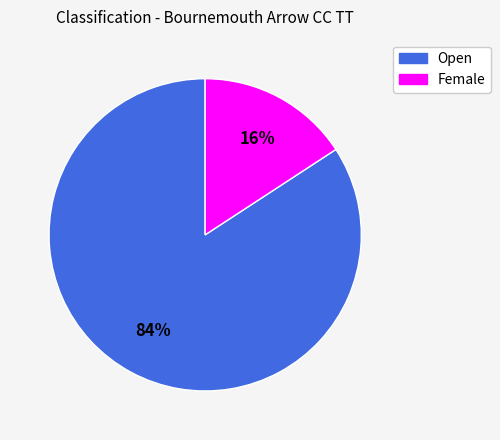

Which slice is the smallest?

Female